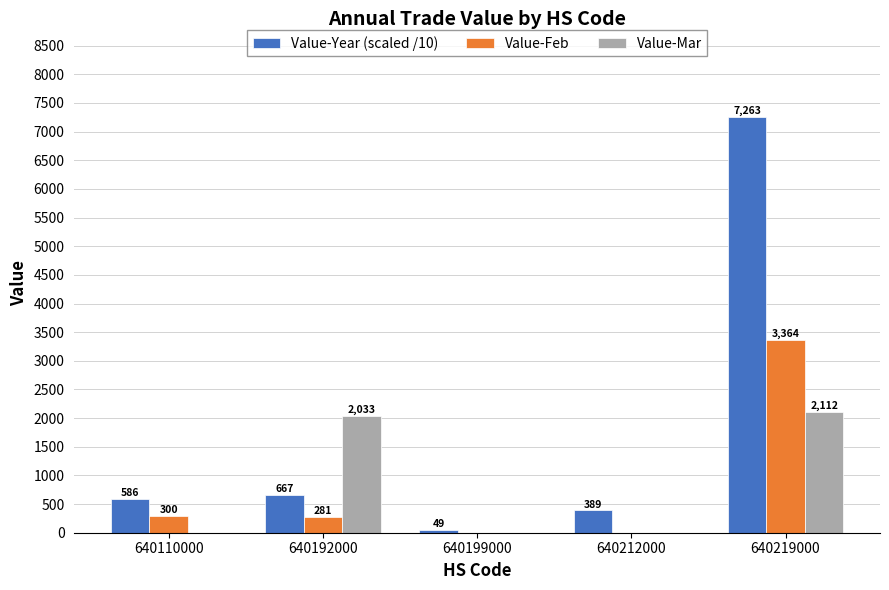

Where is Value-Year (scaled /10) nearest to the value 3656?

640192000